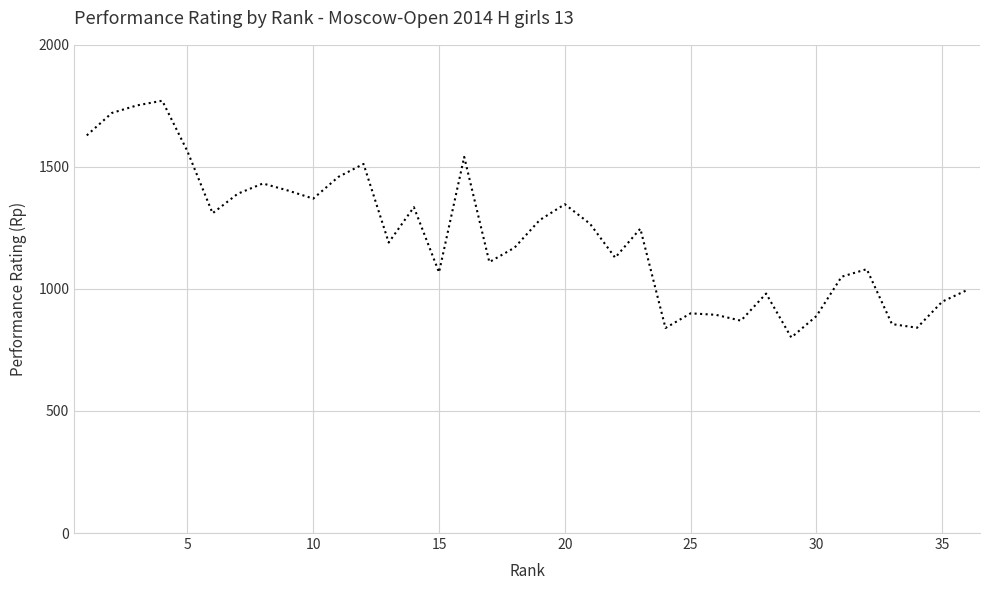

What is the smallest value displayed?

801